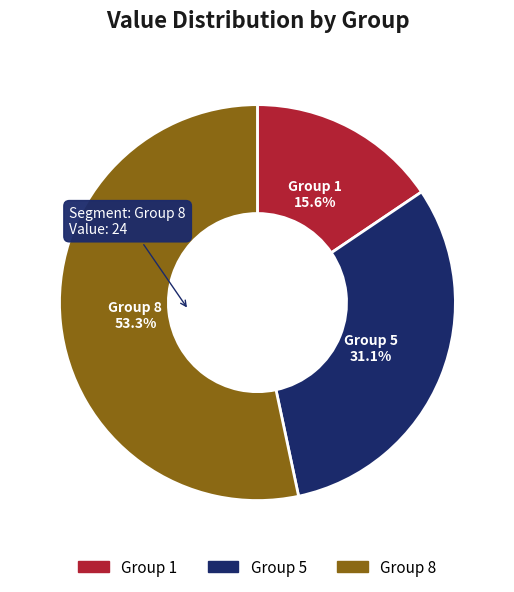

Is there any slice that represents more than half of the pie?

Yes